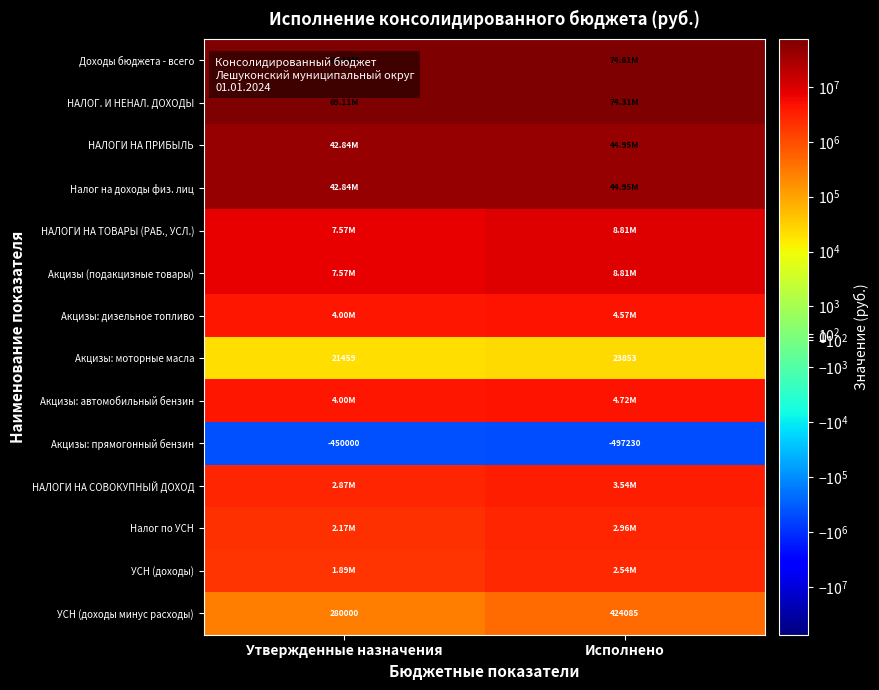

True or false: НАЛОГ. И НЕНАЛ. ДОХОДЫ has a value of 74312311.2 at Исполнено.

True